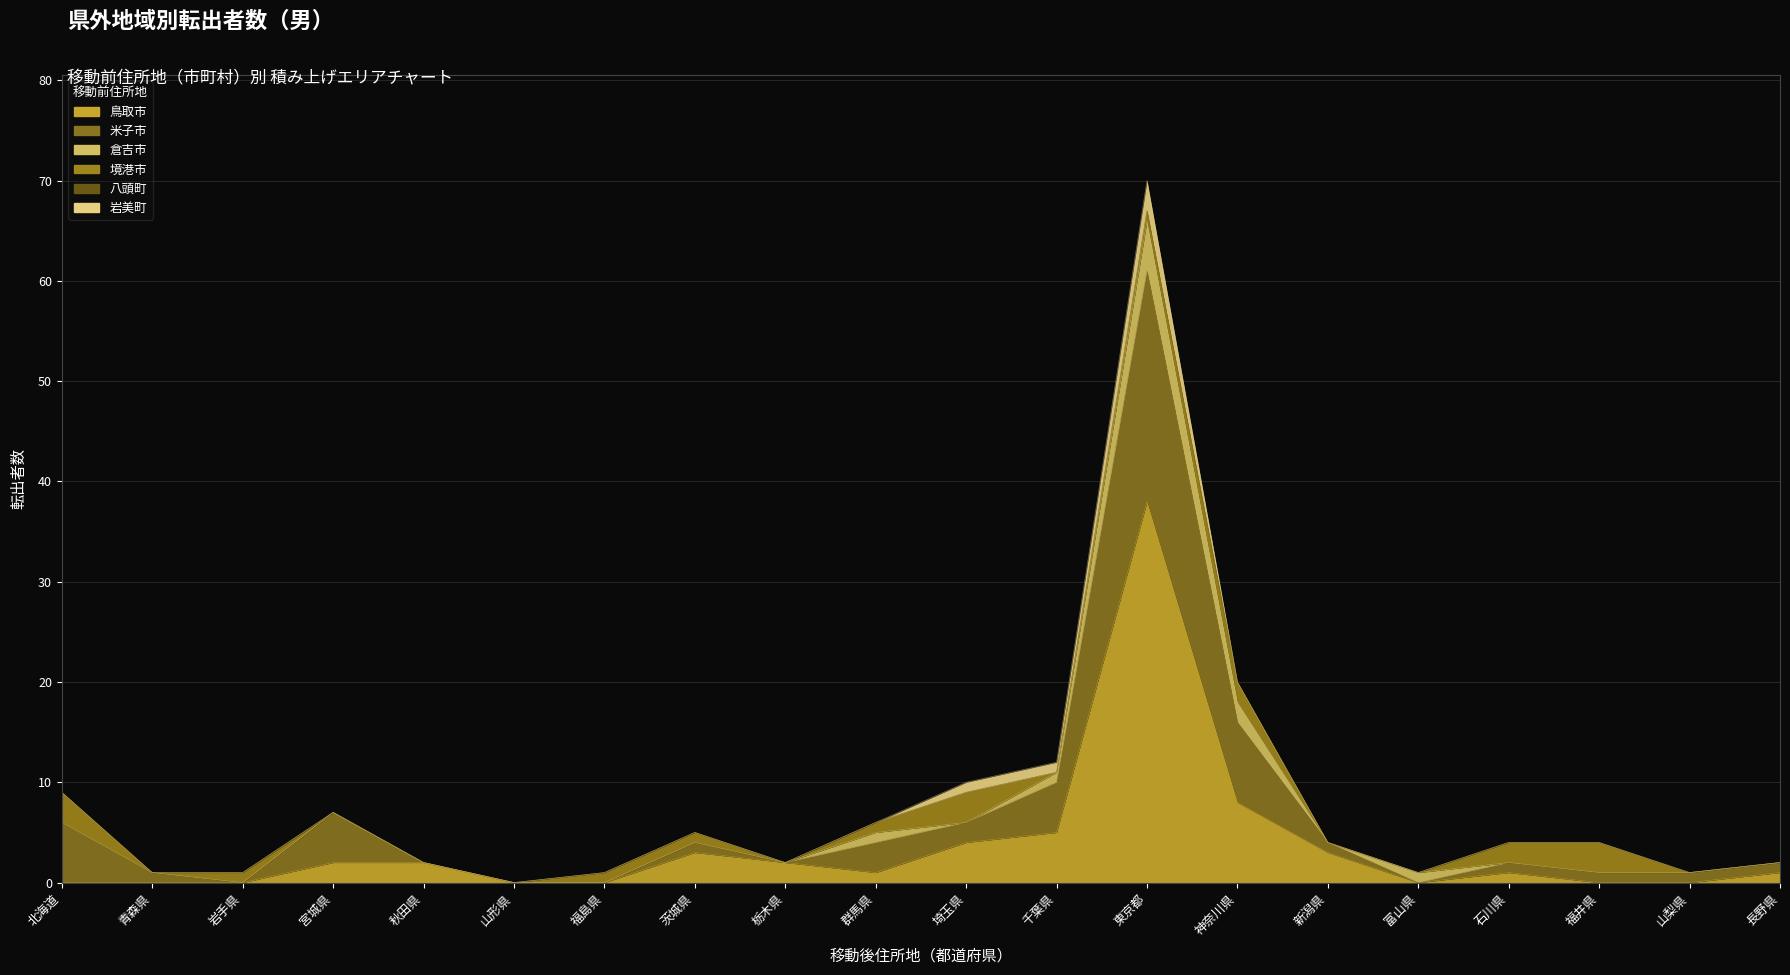

In 倉吉市, how many points are lower than both neighbors (excluding endpoints)?

2